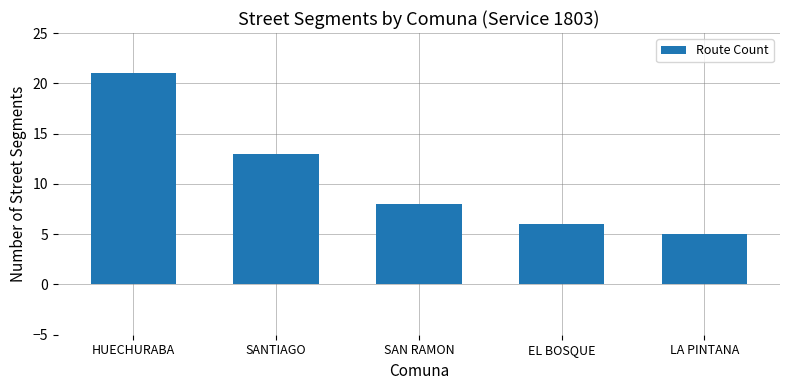

What is the maximum value shown in the chart?

21